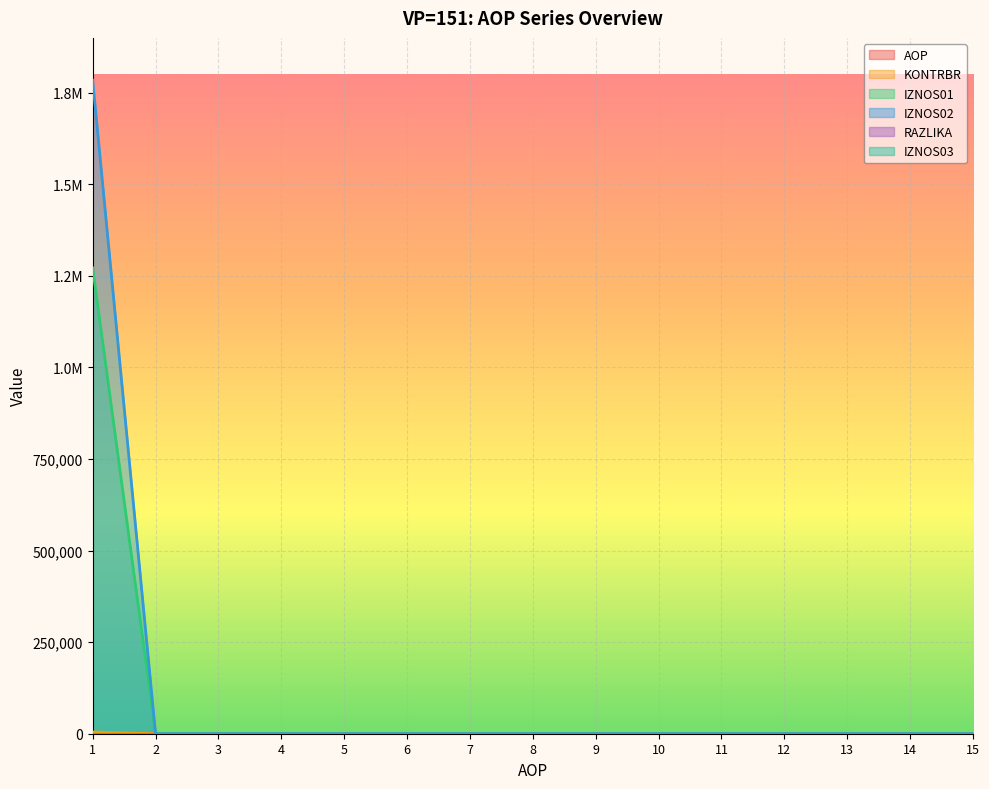

At which label does AOP reach its peak?

15